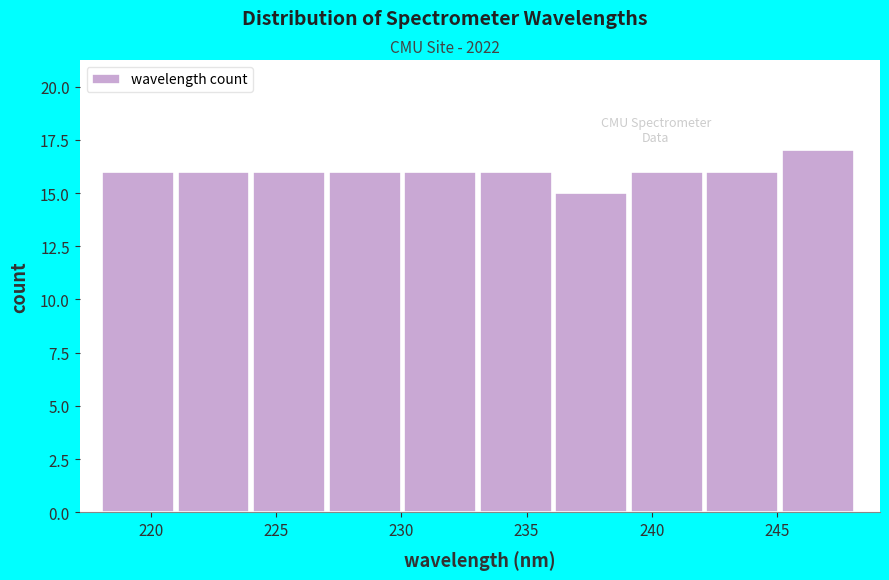

What is the height of the bar covering 224 to 227 on the x-axis? Neither the bar edges nor the heights are printed on the chart, so give them approximately, as read against the axes.

16